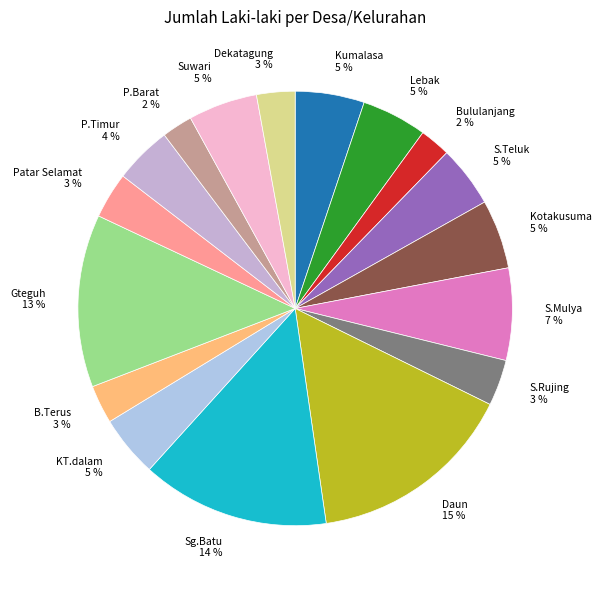

Is there a majority slice in this chart?

No